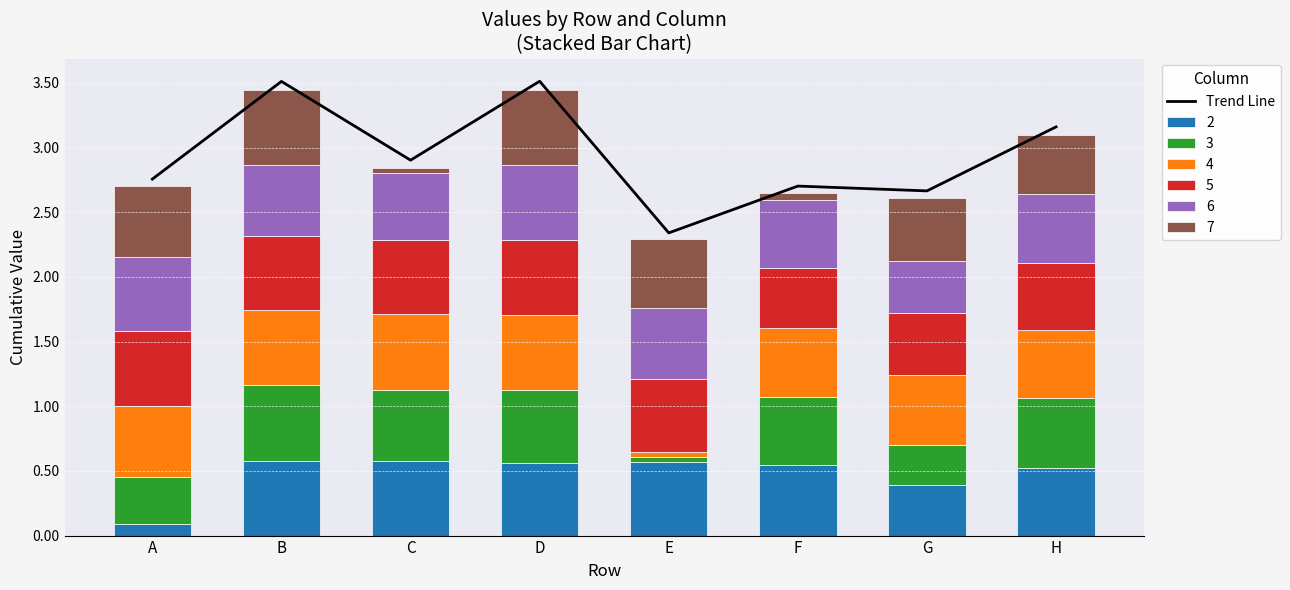

Reading left to right, list all the values displayed in this chart.

A=2.8	B=3.5	C=2.9	D=3.5	E=2.3	F=2.7	G=2.7	H=3.2